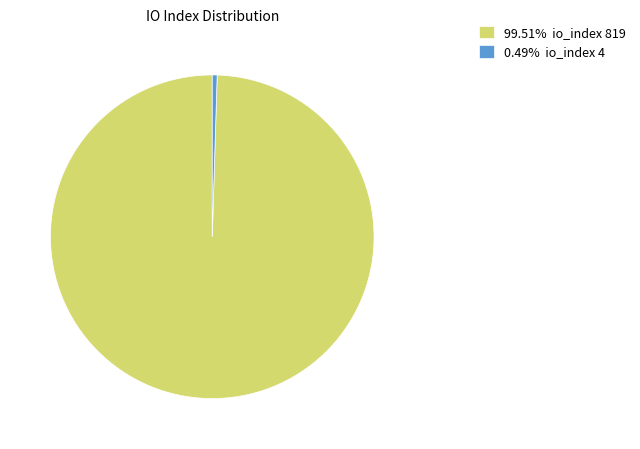

Do 0.49% io_index 4 and 99.51% io_index 819 together represent more than half of the pie?

Yes